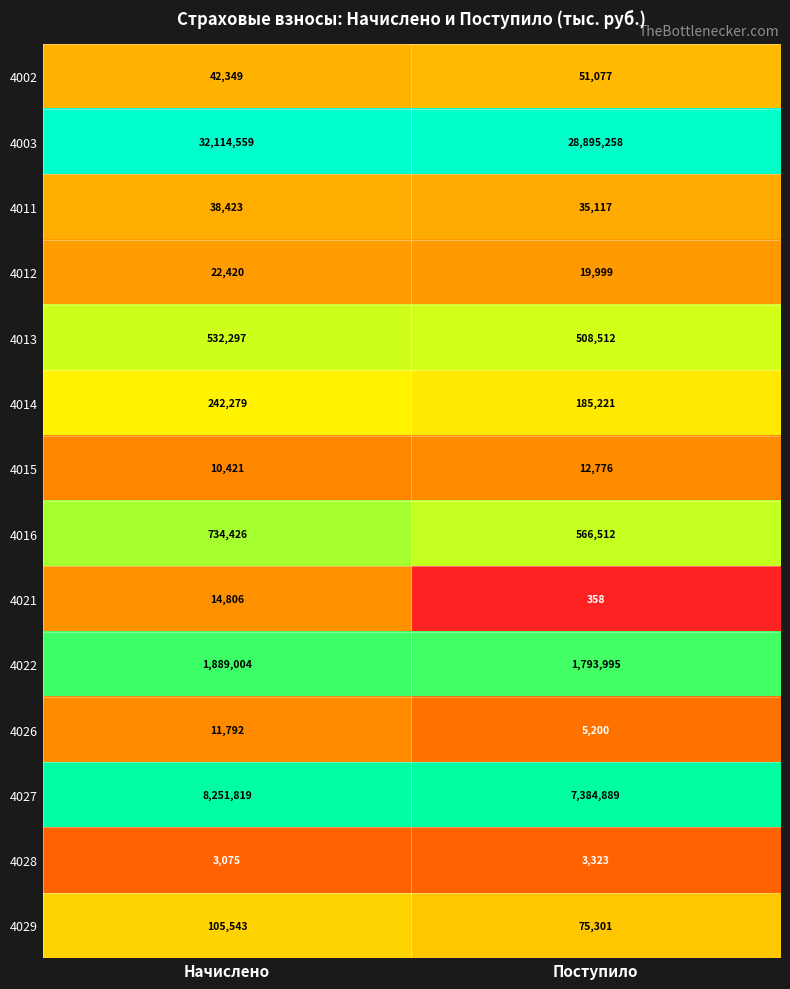

Reading left to right, extract all data points from this chart.

4002: 42349	51077
4003: 32114559	28895258
4011: 38423	35117
4012: 22420	19999
4013: 532297	508512
4014: 242279	185221
4015: 10421	12776
4016: 734426	566512
4021: 14806	358
4022: 1889004	1793995
4026: 11792	5200
4027: 8251819	7384889
4028: 3075	3323
4029: 105543	75301